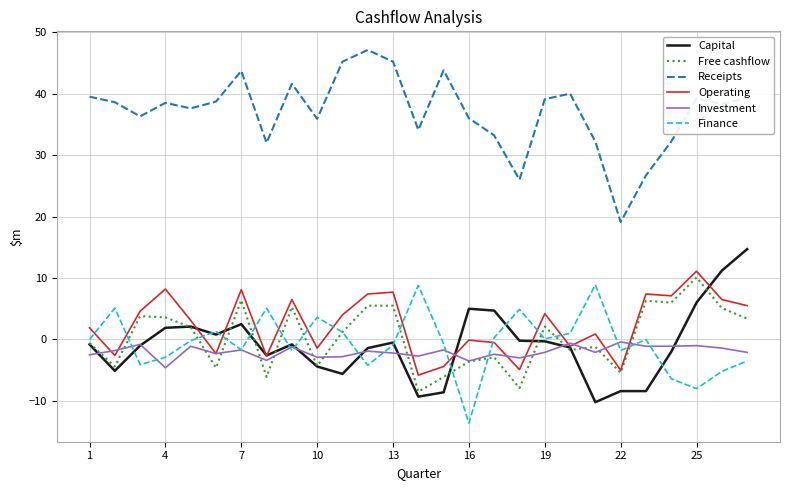

Which series has the largest total across all categories?

Receipts